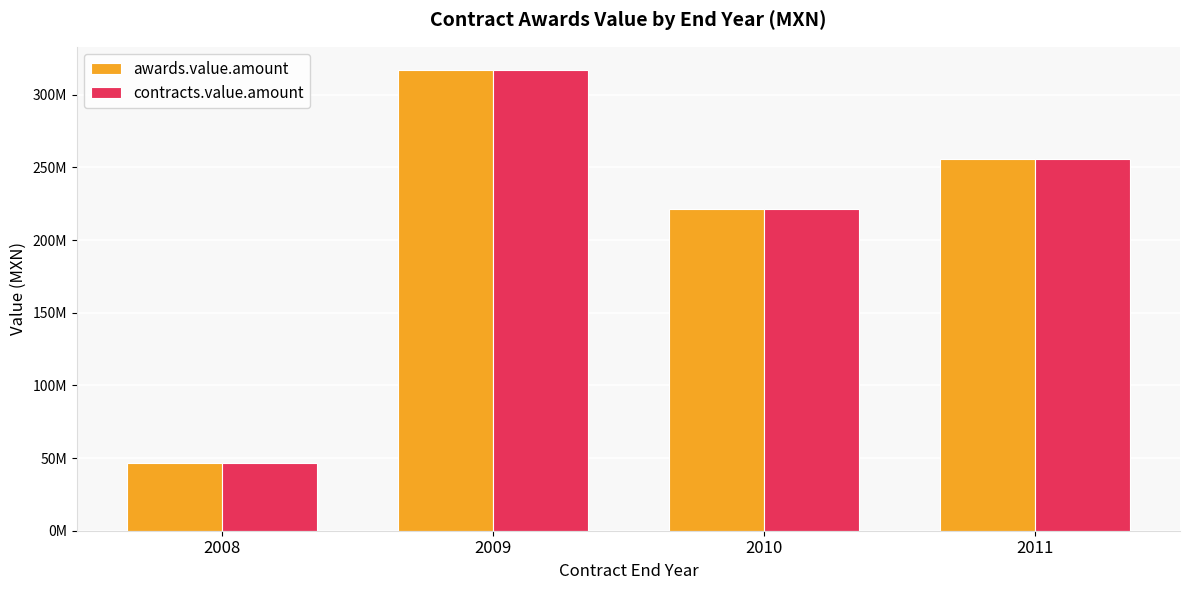

Which series has the largest total across all categories?

awards.value.amount